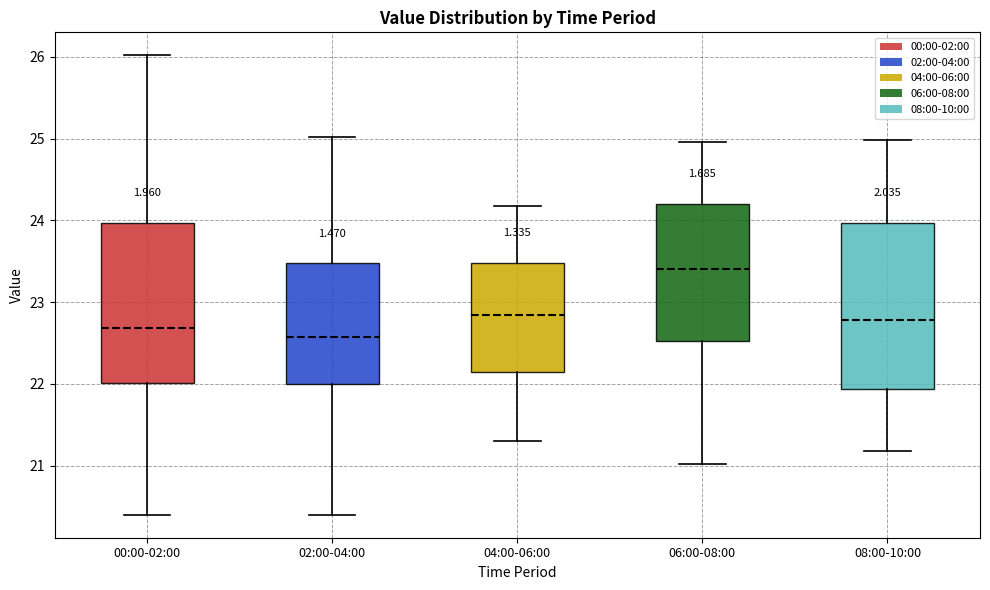

Reading left to right, read every box against the y-axis: the position of its median line, the range the box covers, and the ends of its whiskers. The values are not printed on the chart, so give them approximately, as read against the axis.

00:00-02:00: median 22.7, box 22.0 to 24.0, whiskers 20.4 to 26.0
02:00-04:00: median 22.6, box 22.0 to 23.5, whiskers 20.4 to 25.0
04:00-06:00: median 22.8, box 22.2 to 23.5, whiskers 21.3 to 24.2
06:00-08:00: median 23.4, box 22.5 to 24.2, whiskers 21.0 to 25.0
08:00-10:00: median 22.8, box 21.9 to 24.0, whiskers 21.2 to 25.0